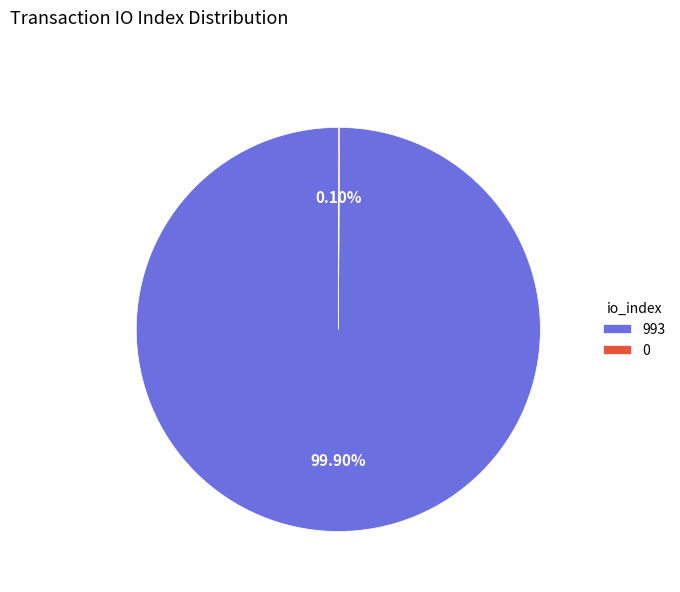

Is there a majority slice in this chart?

Yes